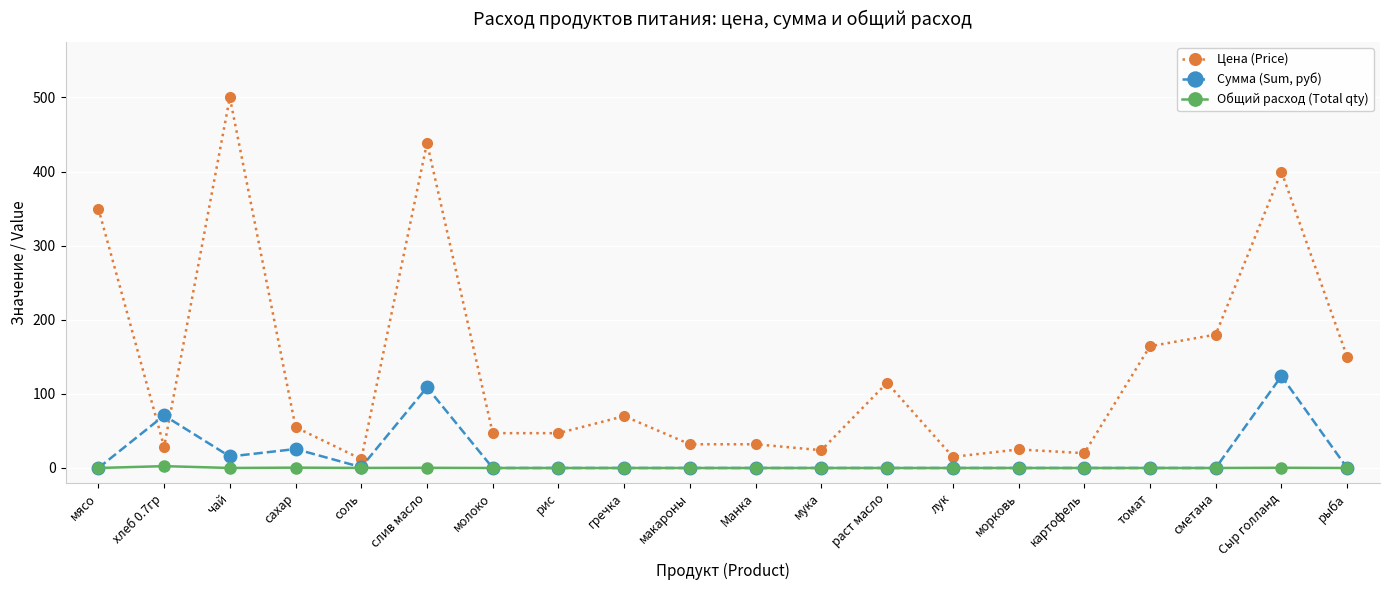

The value of Сумма (Sum, руб) at морковь is 86.5. True or false?

False